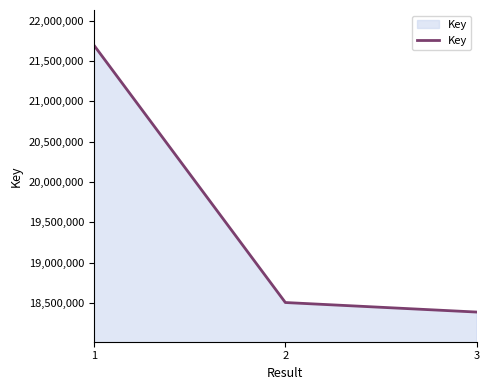

How many lines are shown in the chart?

1